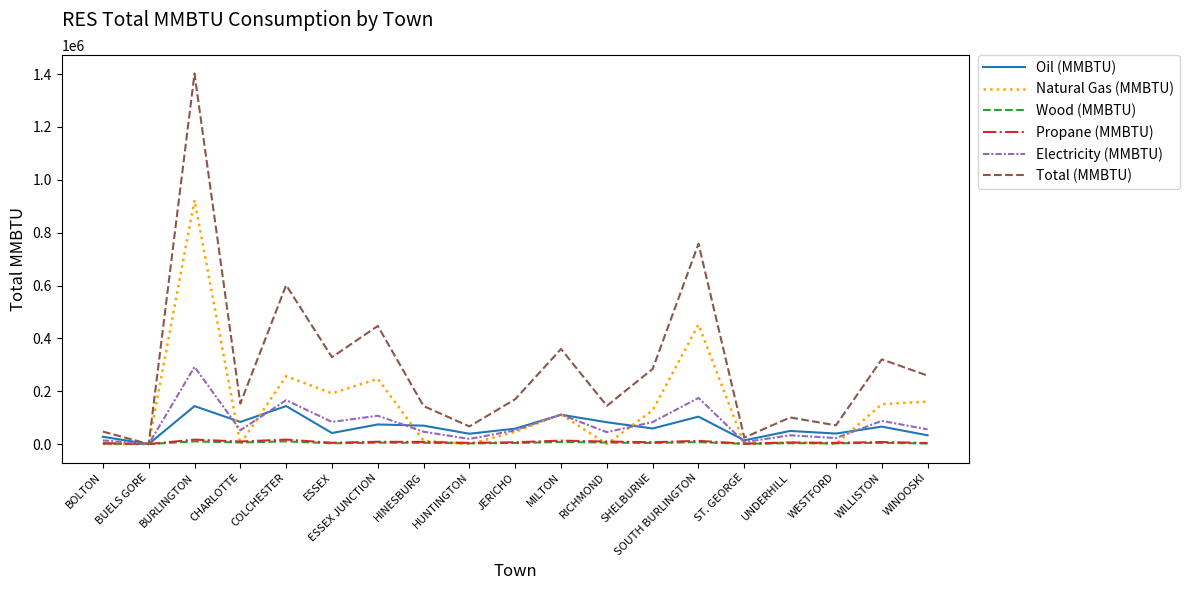

What is the sum of all Oil (MMBTU) values?

1241841.3